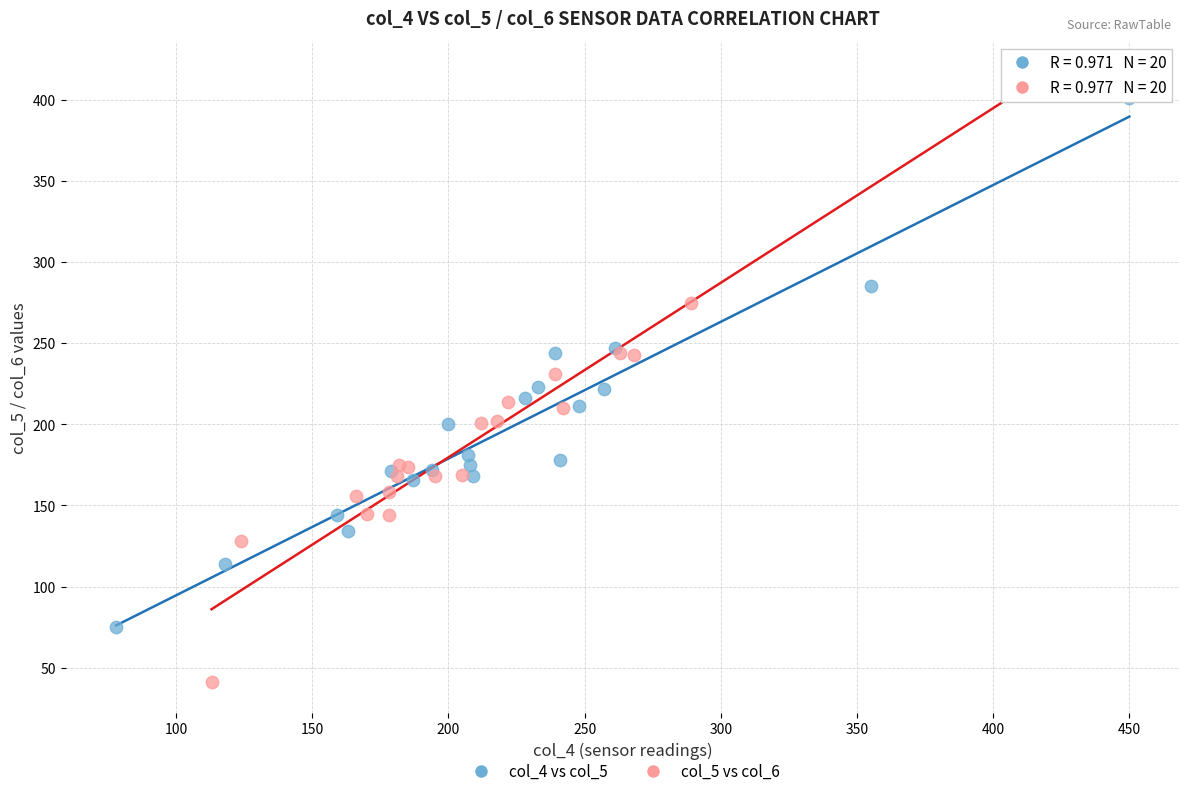

Which series reaches the minimum Y coordinate?

col_5 vs col_6